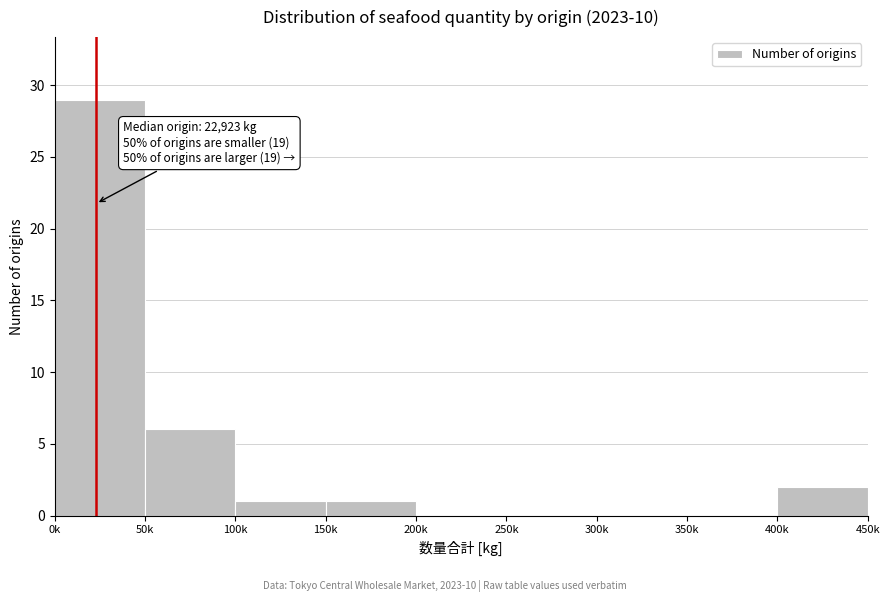

Reading left to right, list all the values displayed in this chart.

0k=29	50k=6	100k=1	150k=1	200k=0	250k=0	300k=0	350k=0	400k=2